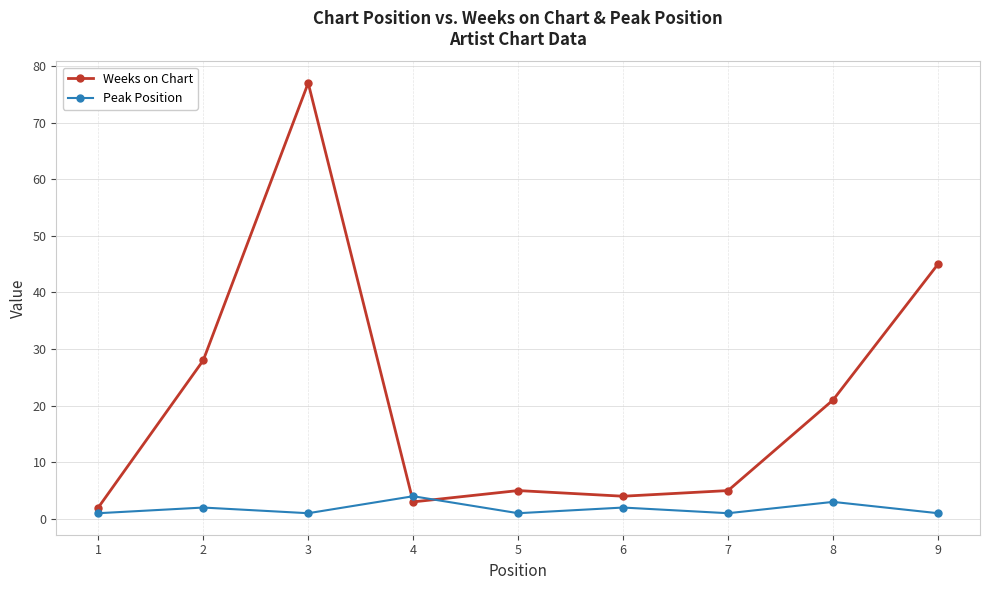

At how many categories does at least one series exceed 35?

2